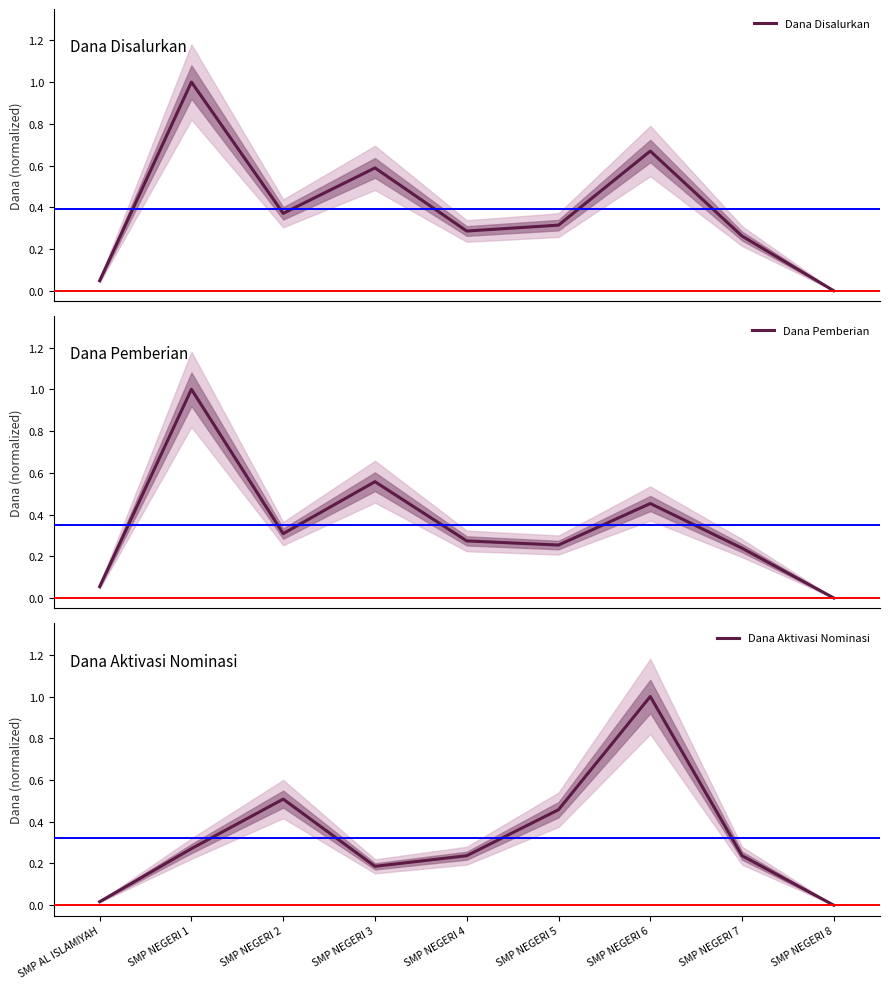

True or false: Dana Pemberian has more than 1 points higher than both neighbors.

True